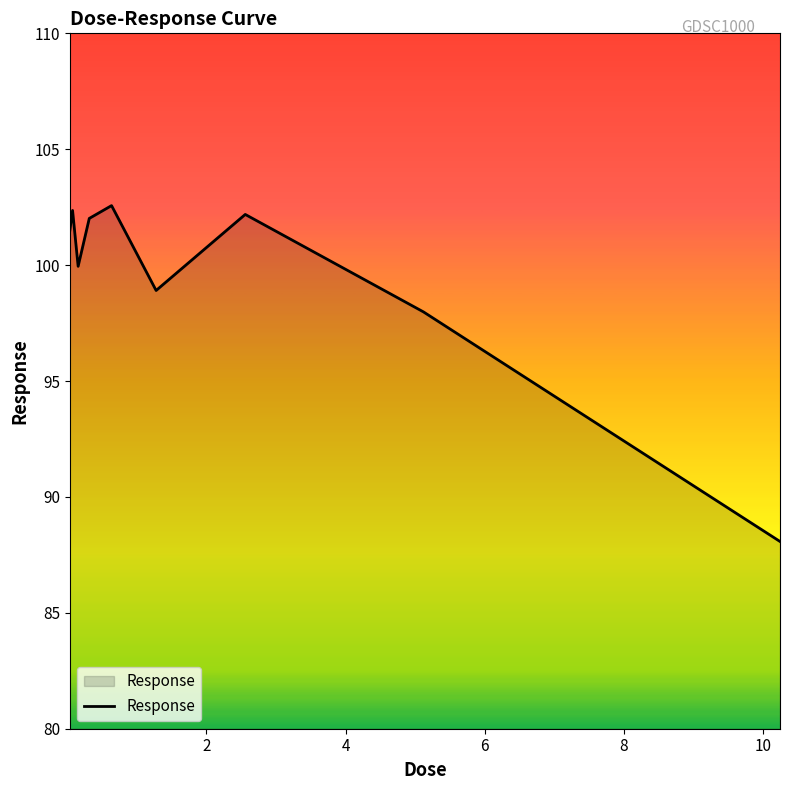

What is the maximum value shown in the chart?

102.6